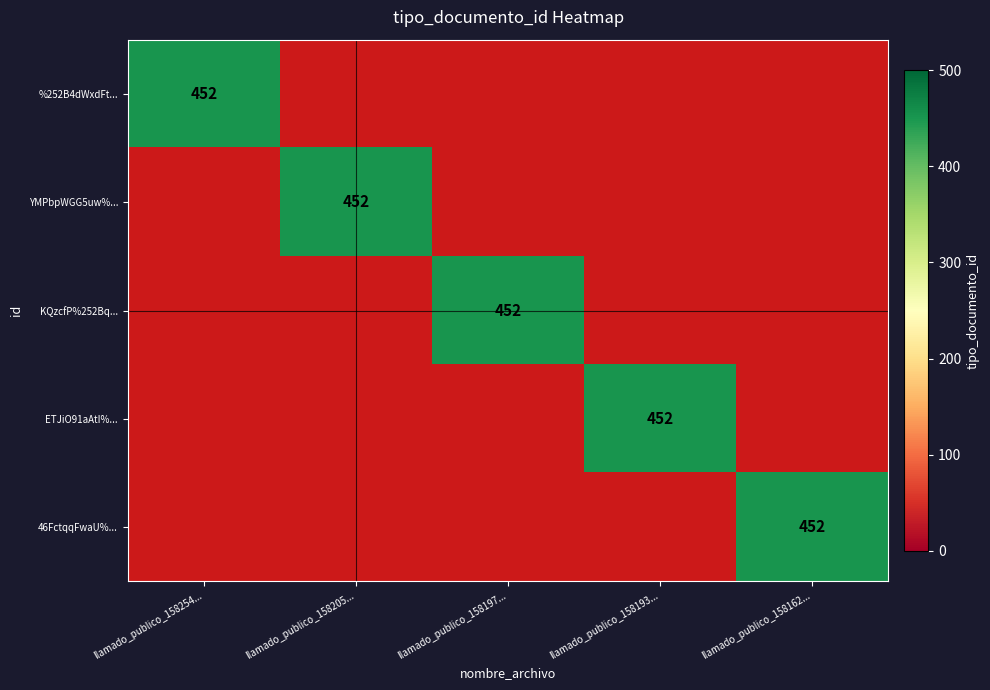

Which has a higher value, llamado_publico_158193... or llamado_publico_158205...?

llamado_publico_158193...